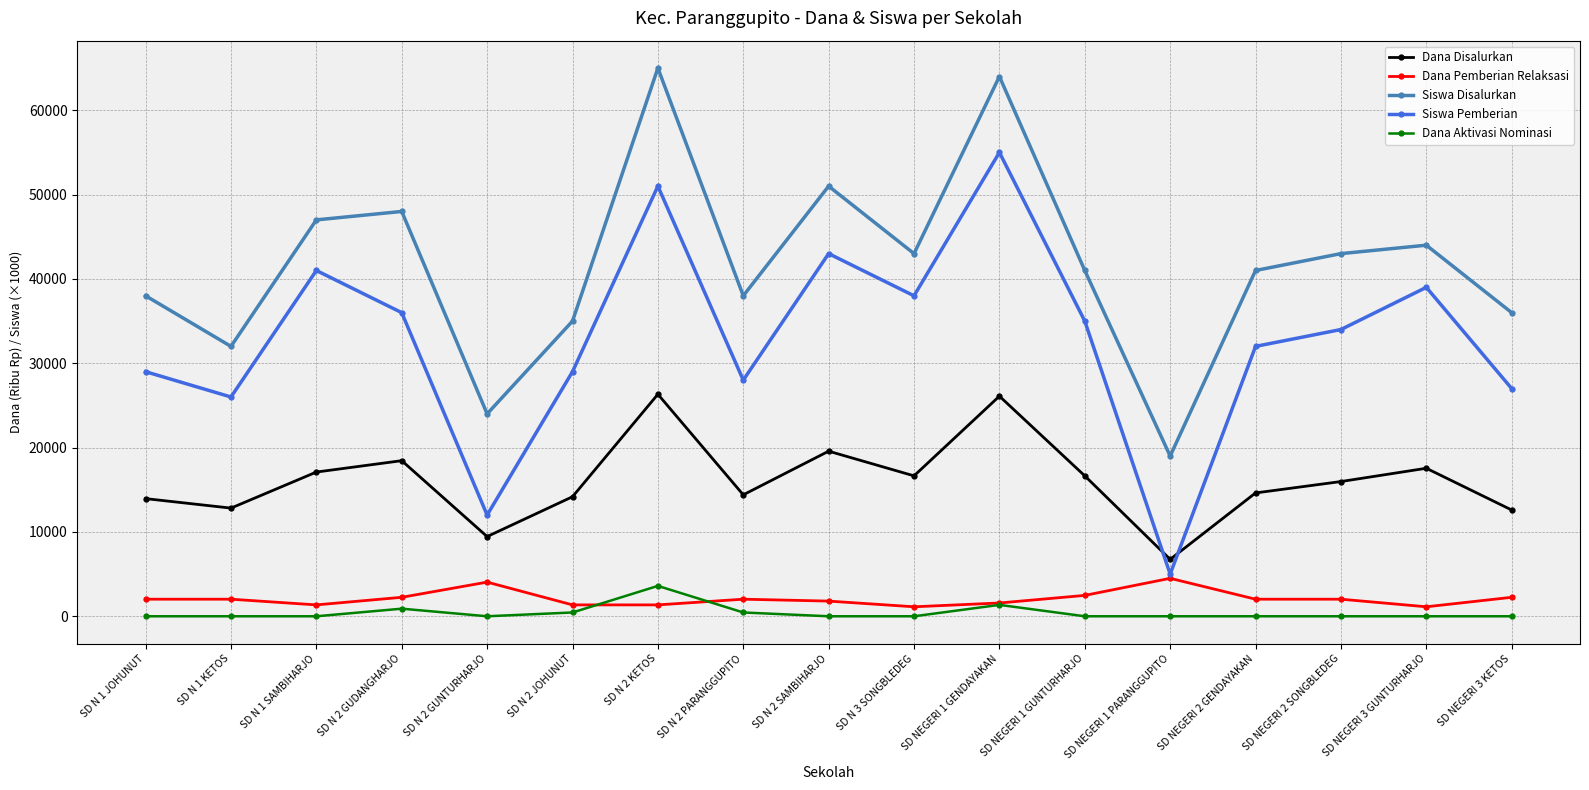

Is the value of Dana Pemberian Relaksasi at SD N 1 KETOS greater than the value of Siswa Disalurkan at SD N 2 JOHUNUT?

No